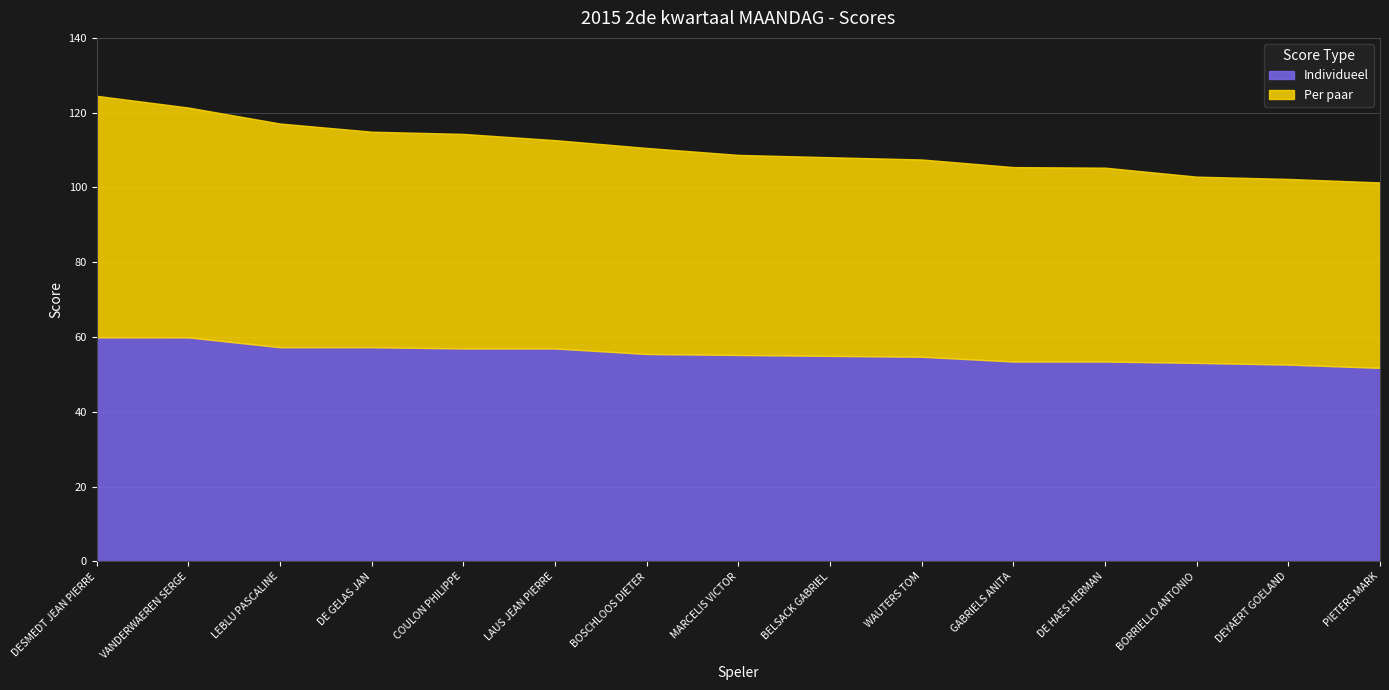

What is the label of the 12th point from the right?

DE GELAS JAN